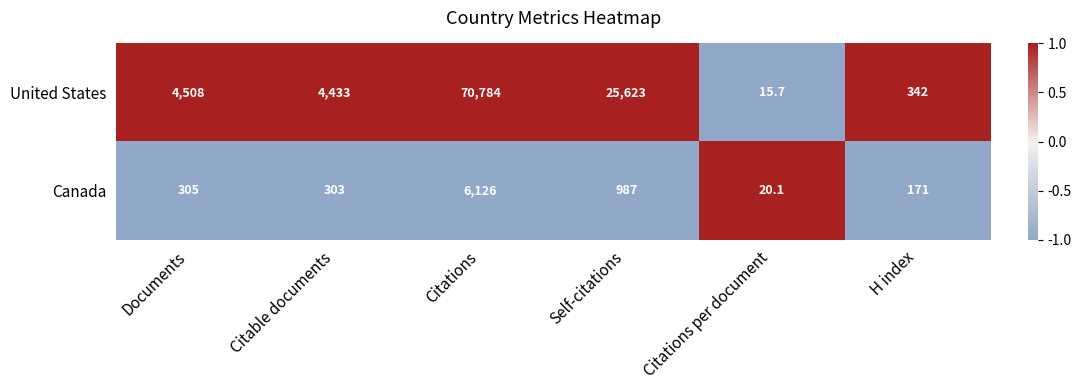

Is the value of United States at Documents greater than the value of Canada at Citable documents?

Yes